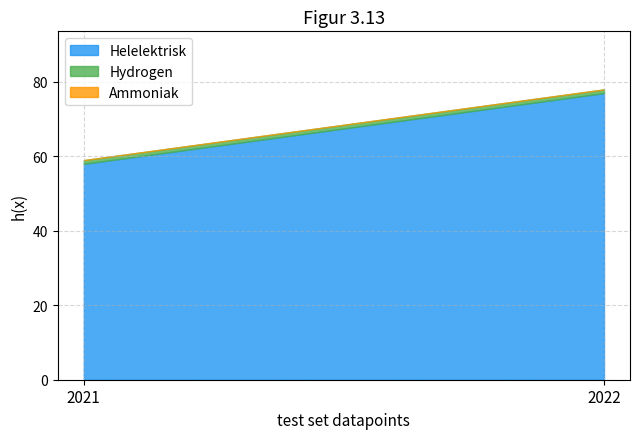

At how many categories does at least one series exceed 29?

2